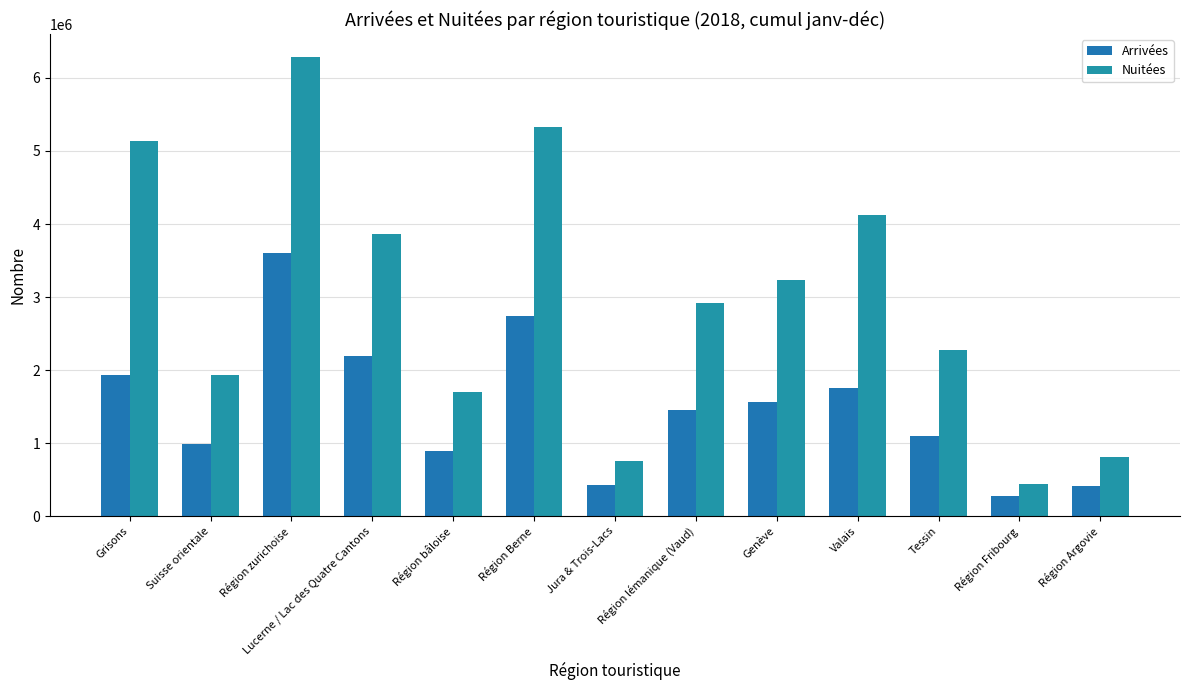

What is the total value across all series at Grisons?

7059040